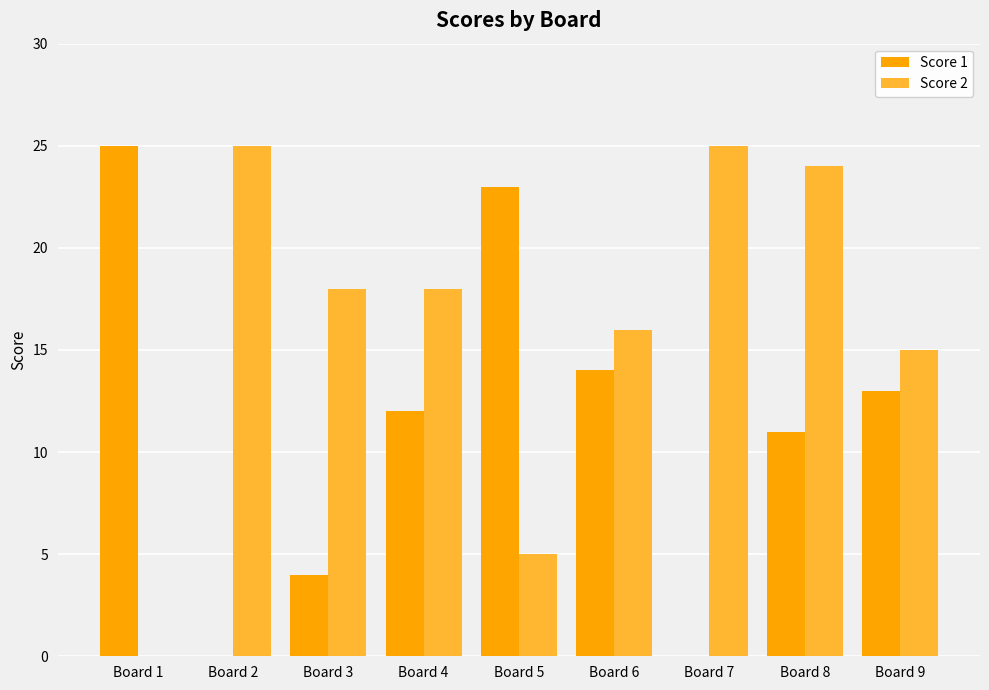

What is the maximum value shown in the chart?

25